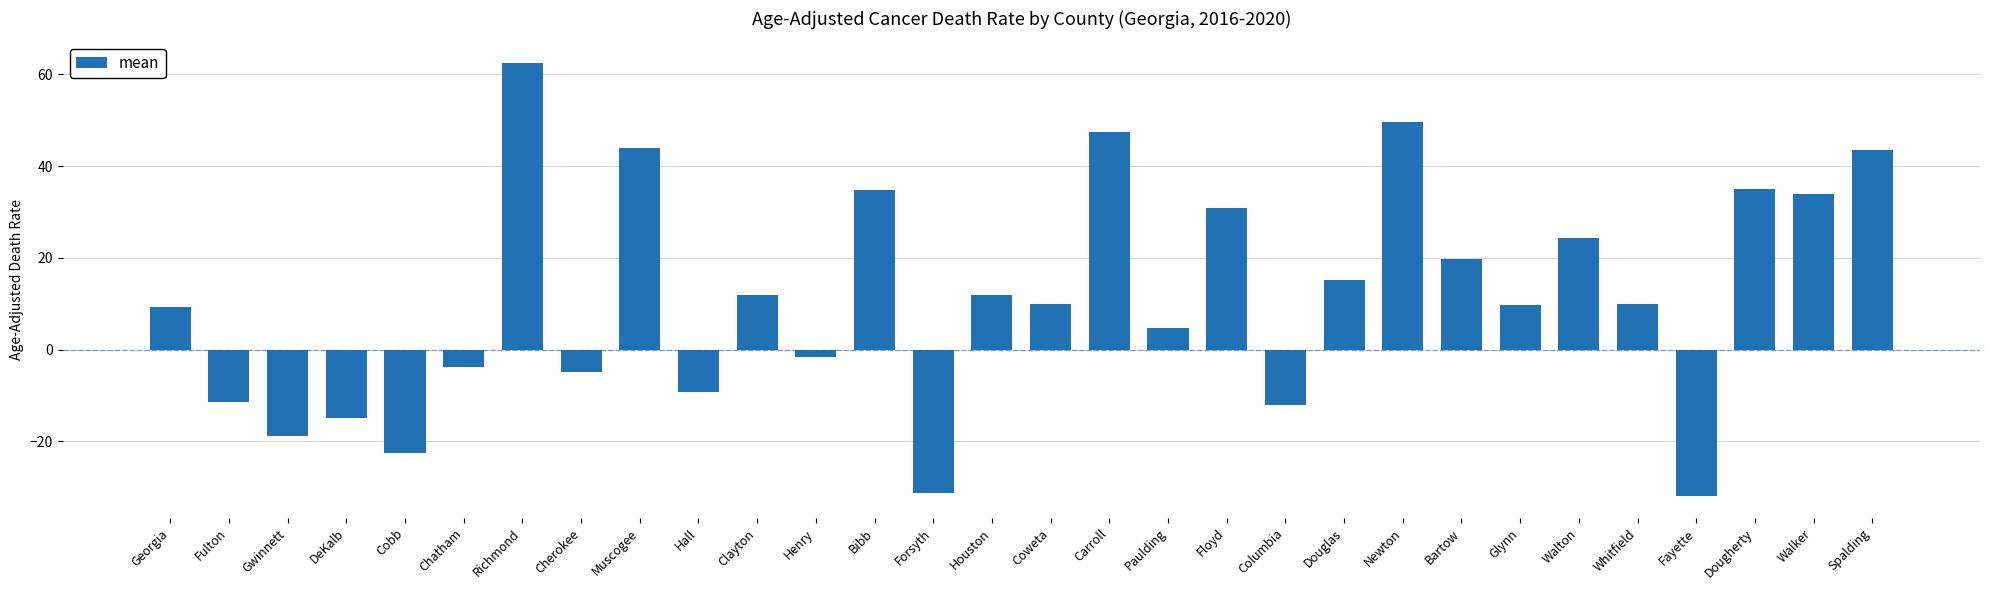

Between Clayton and Henry, which is larger?

Clayton